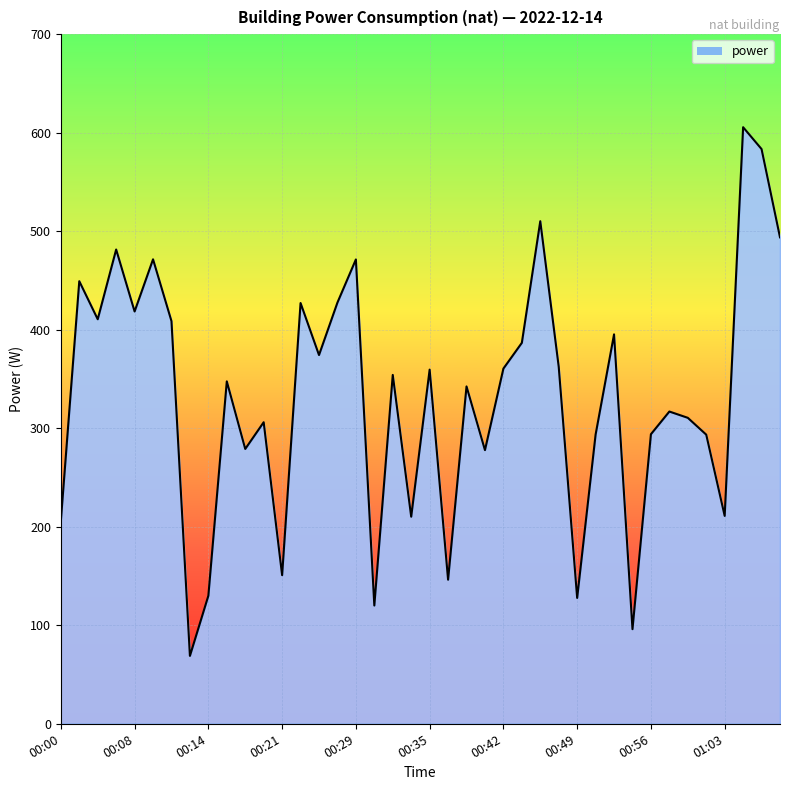

What is the smallest value displayed?

68.9